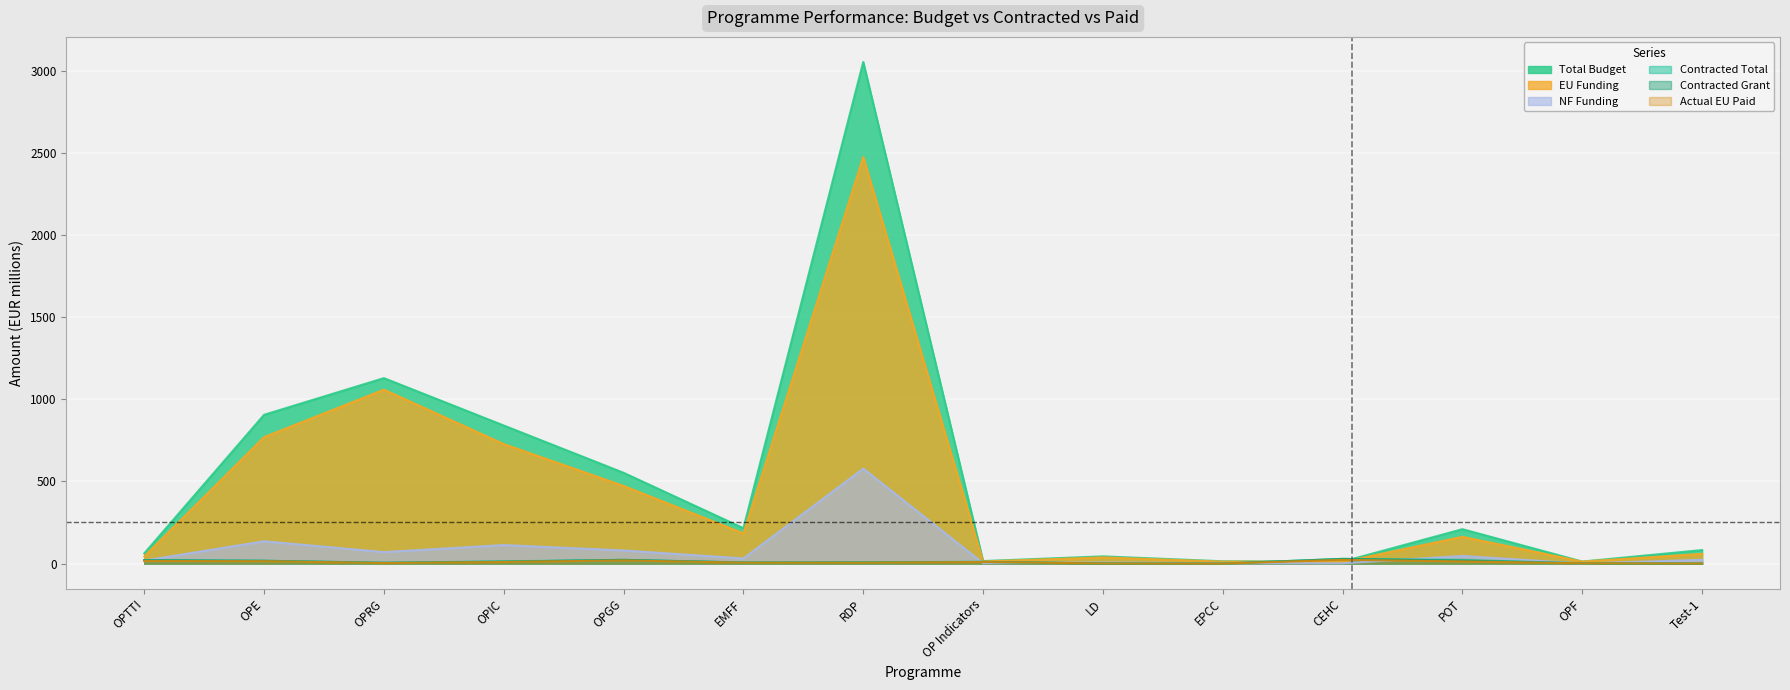

Which series has the largest total across all categories?

Total Budget